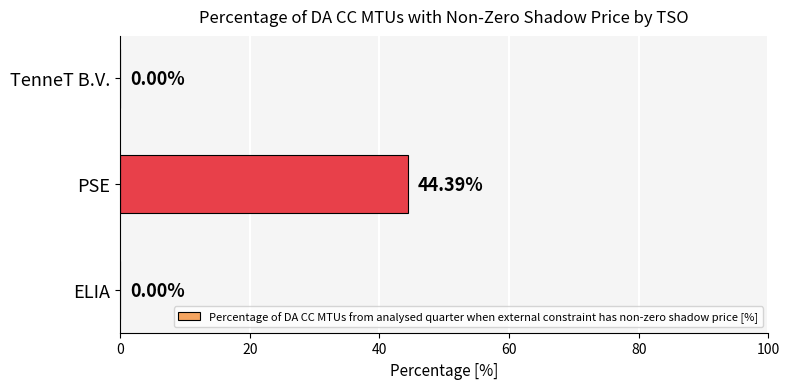

What is the sum of all values?

44.4